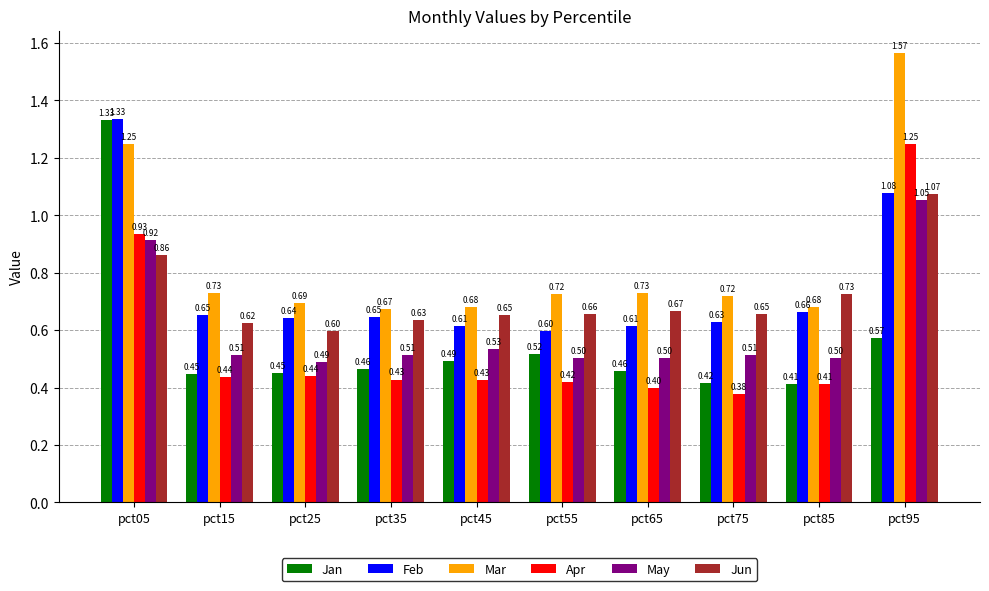

At pct35, list the series in order from smallest to largest.

Apr, Jan, May, Jun, Feb, Mar